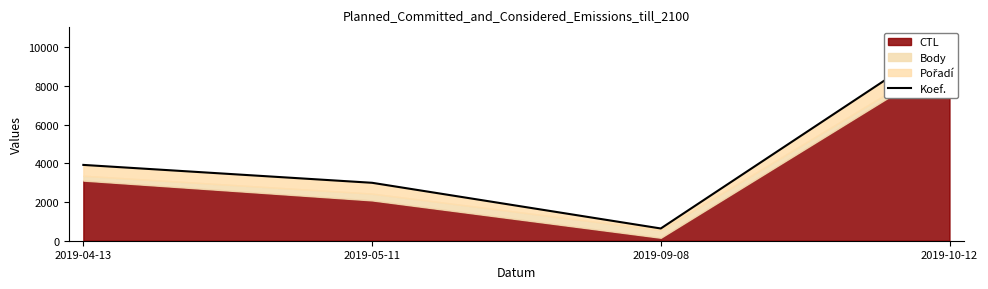

How many interior local valleys (lower than both neighbors) does the data have?

1